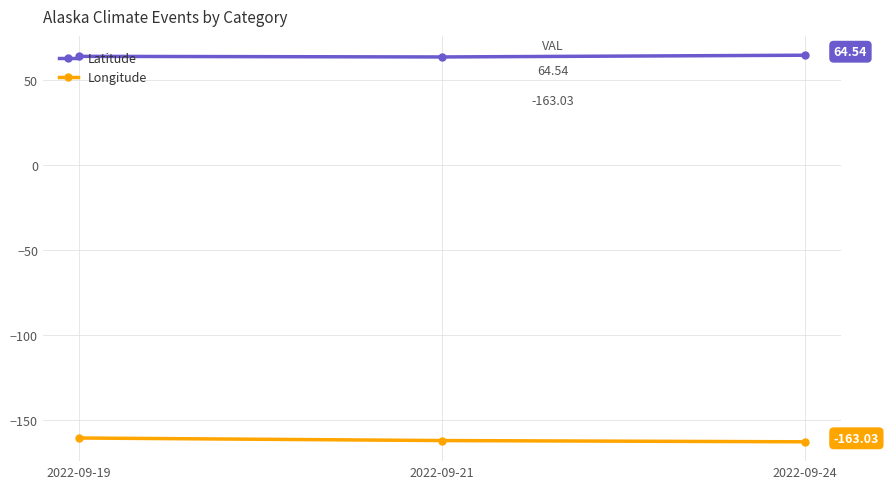

What is the value of the Latitude point at the 2nd from the left?

63.5